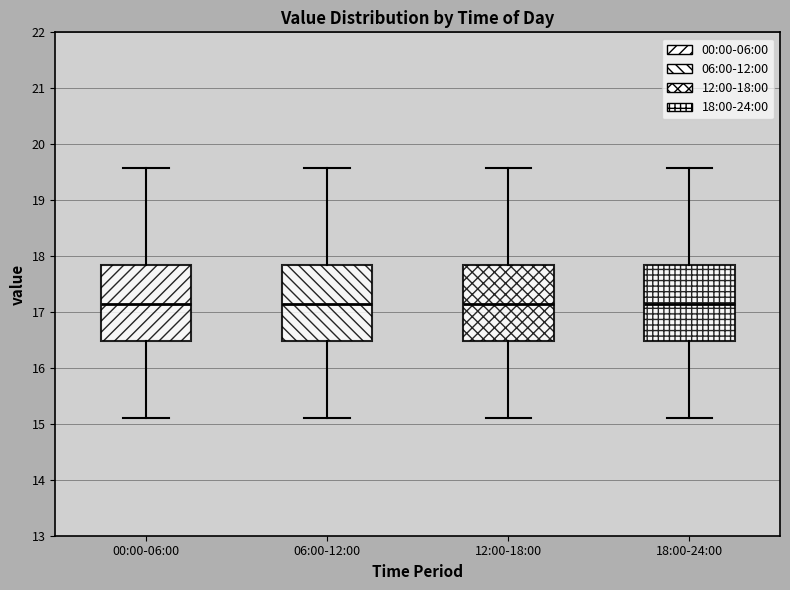

Reading left to right, read every box against the y-axis: the position of its median line, the range the box covers, and the ends of its whiskers. The values are not printed on the chart, so give them approximately, as read against the axis.

00:00-06:00: median 17.2, box 16.5 to 17.8, whiskers 15.1 to 19.6
06:00-12:00: median 17.2, box 16.5 to 17.8, whiskers 15.1 to 19.6
12:00-18:00: median 17.2, box 16.5 to 17.8, whiskers 15.1 to 19.6
18:00-24:00: median 17.2, box 16.5 to 17.8, whiskers 15.1 to 19.6